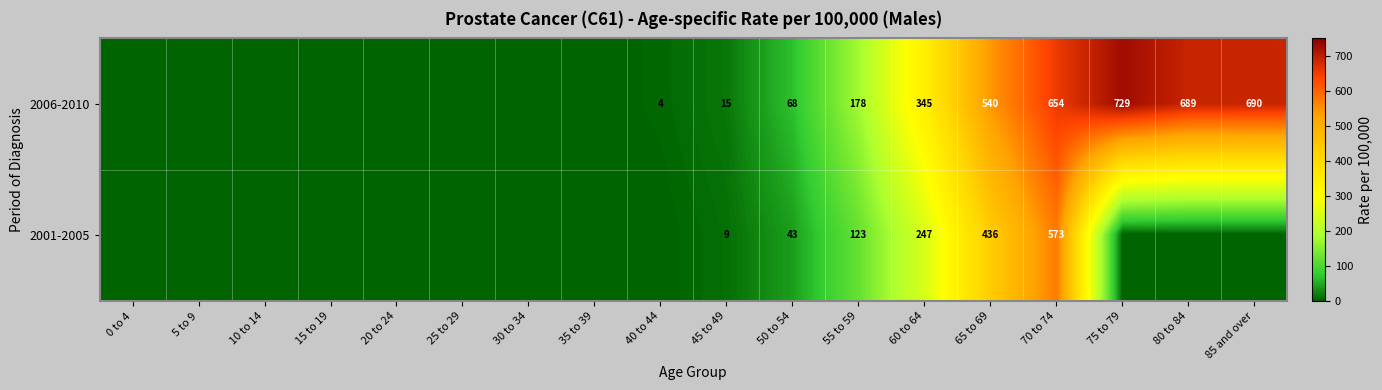

At 45 to 49, list the series in order from largest to smallest.

2006-2010, 2001-2005